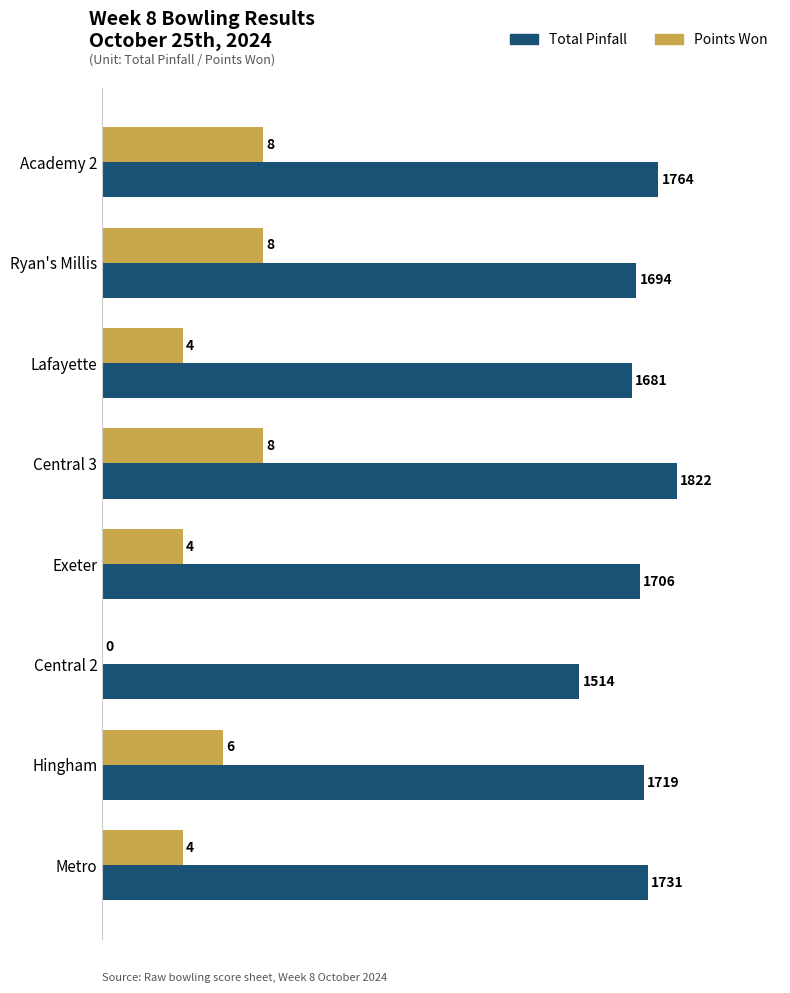

At which category is the sum across all series the highest?

Central 3